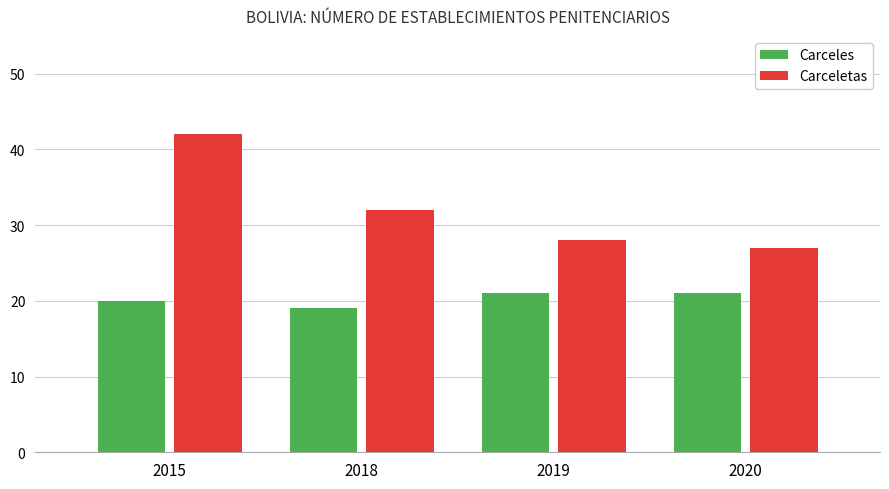

Where is Carceletas nearest to the value 34?

2018